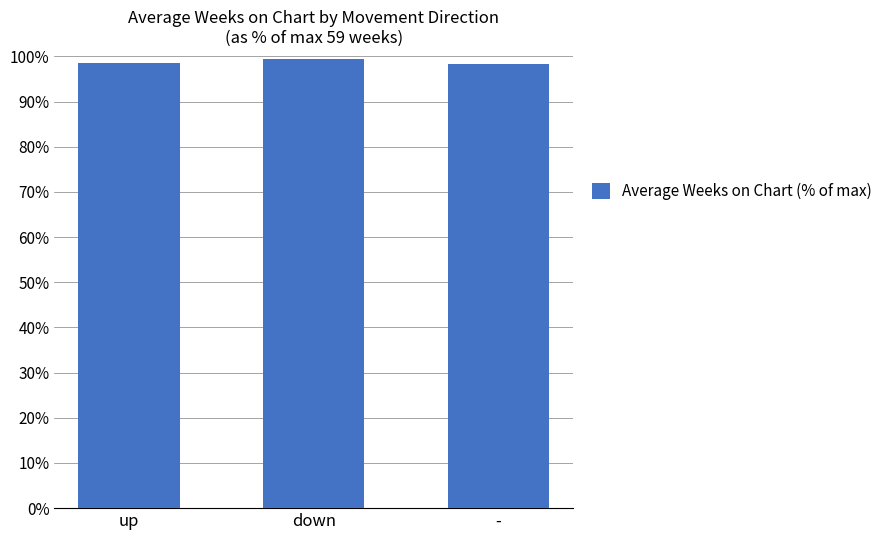

What is the label of the 1st bar from the left?

up